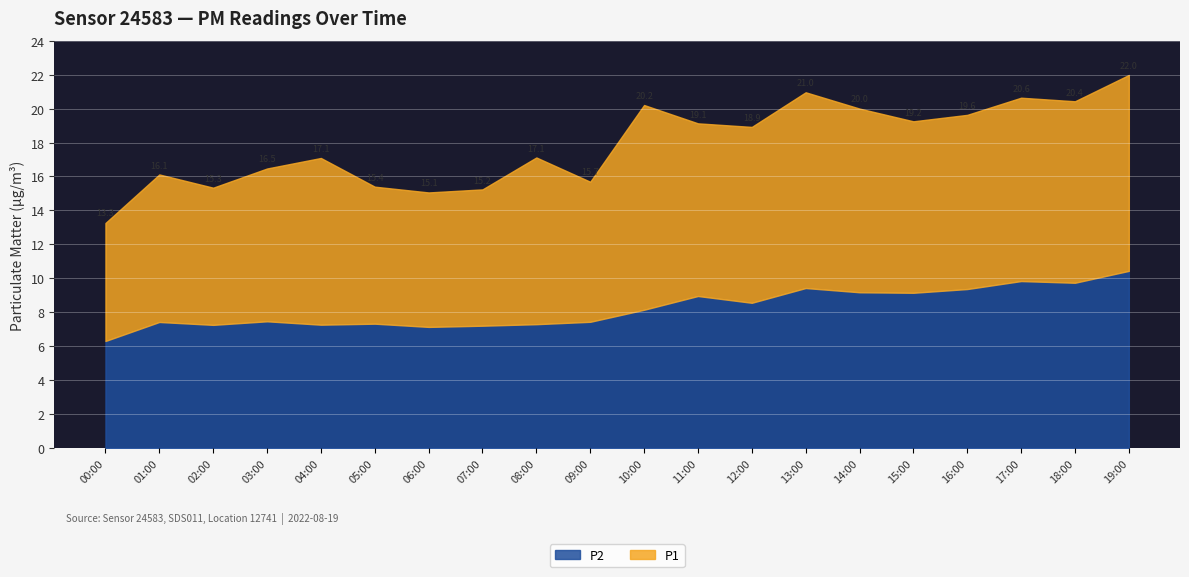

At which category does the chart reach its peak across all series?

19:00